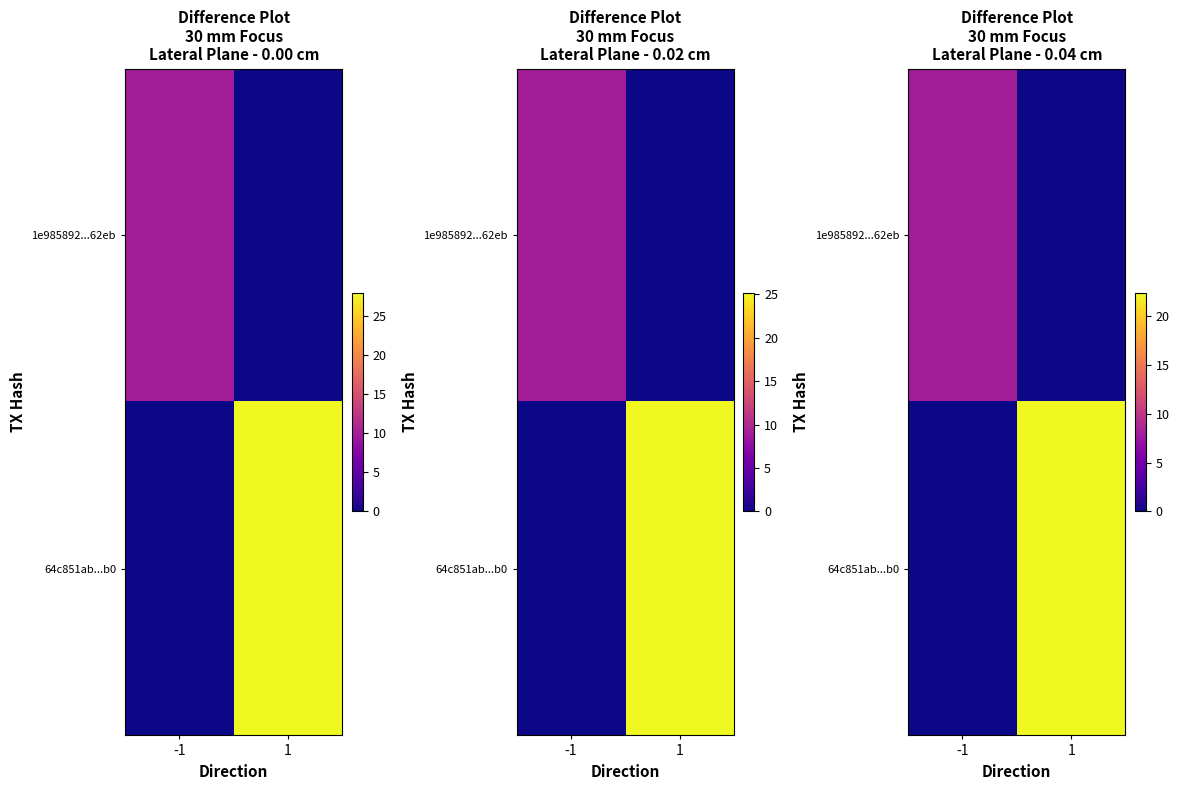

What is the total value across all series at 1?

22.4